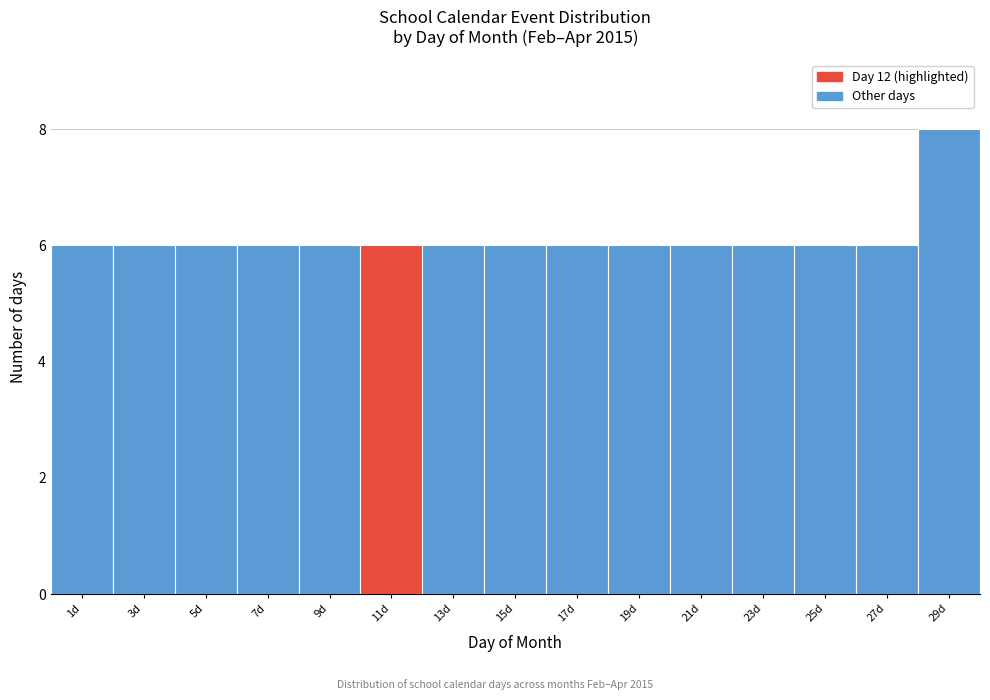

Reading left to right, extract all data points from this chart.

1d=6	3d=6	5d=6	7d=6	9d=6	11d=6	13d=6	15d=6	17d=6	19d=6	21d=6	23d=6	25d=6	27d=6	29d=8